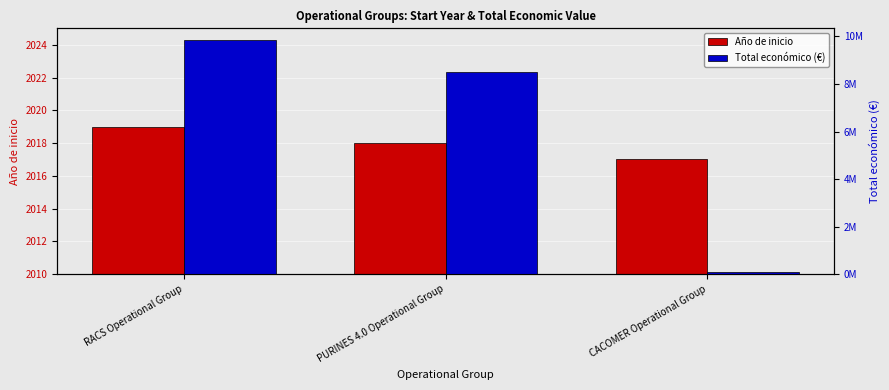

What is the value of the Total económico (€) bar at the 1st from the left?

9847932